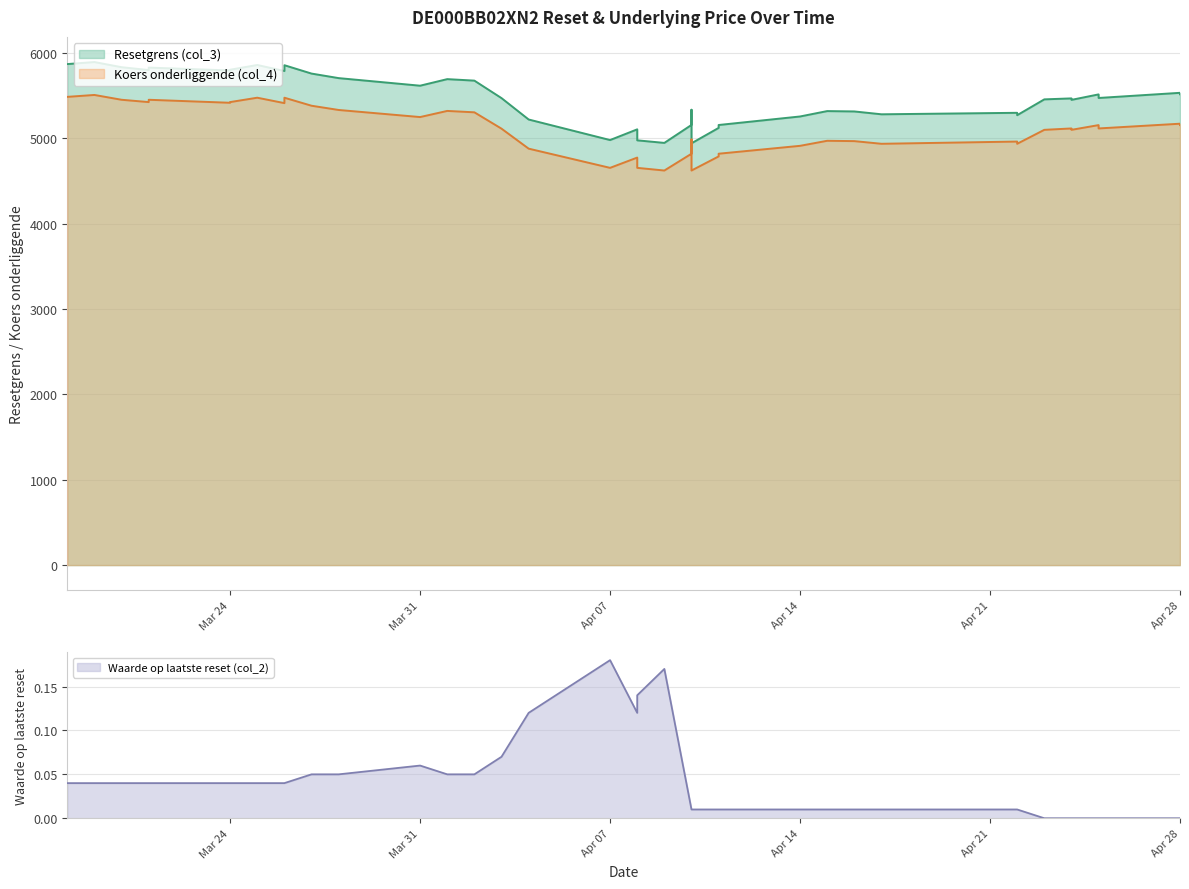

True or false: col_4 has more than 0 points higher than both neighbors.

True